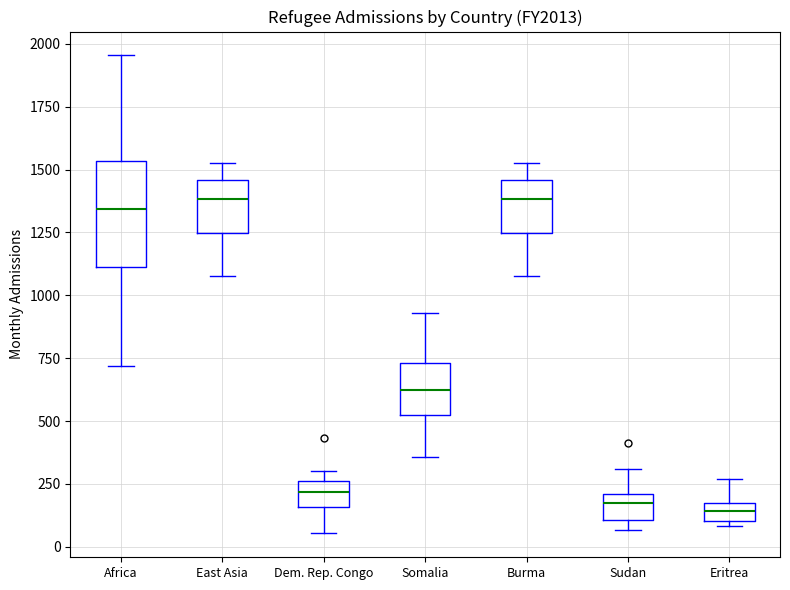

Where does the lower whisker of the box for Dem. Rep. Congo end on the y-axis? The values are not printed on the chart, so give them approximately, as read against the axis.

50